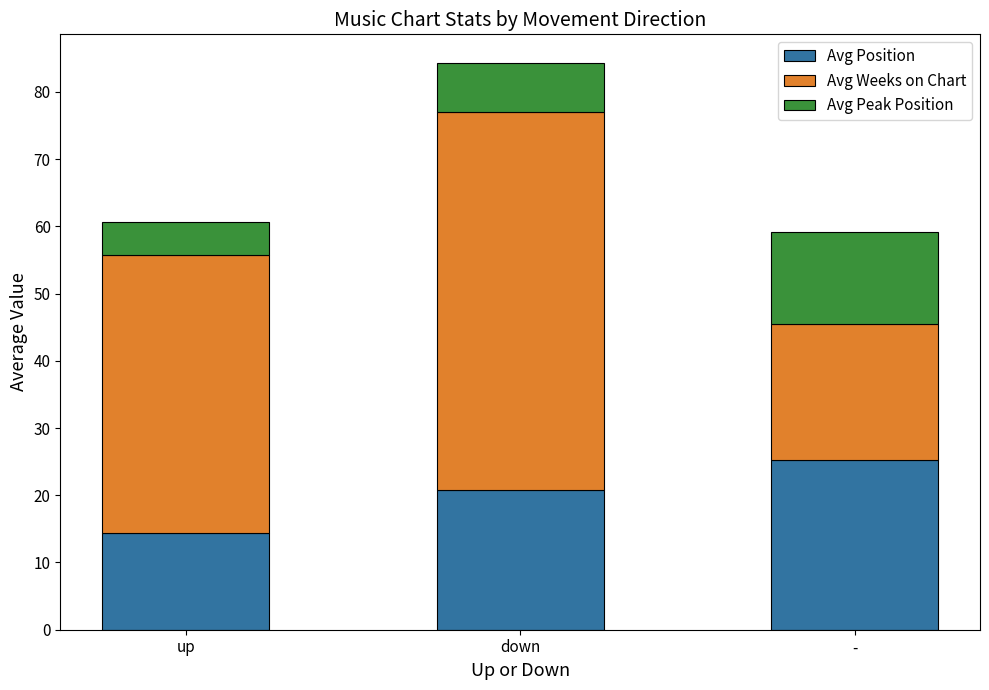

At which label is Avg Position closest to 19?

down